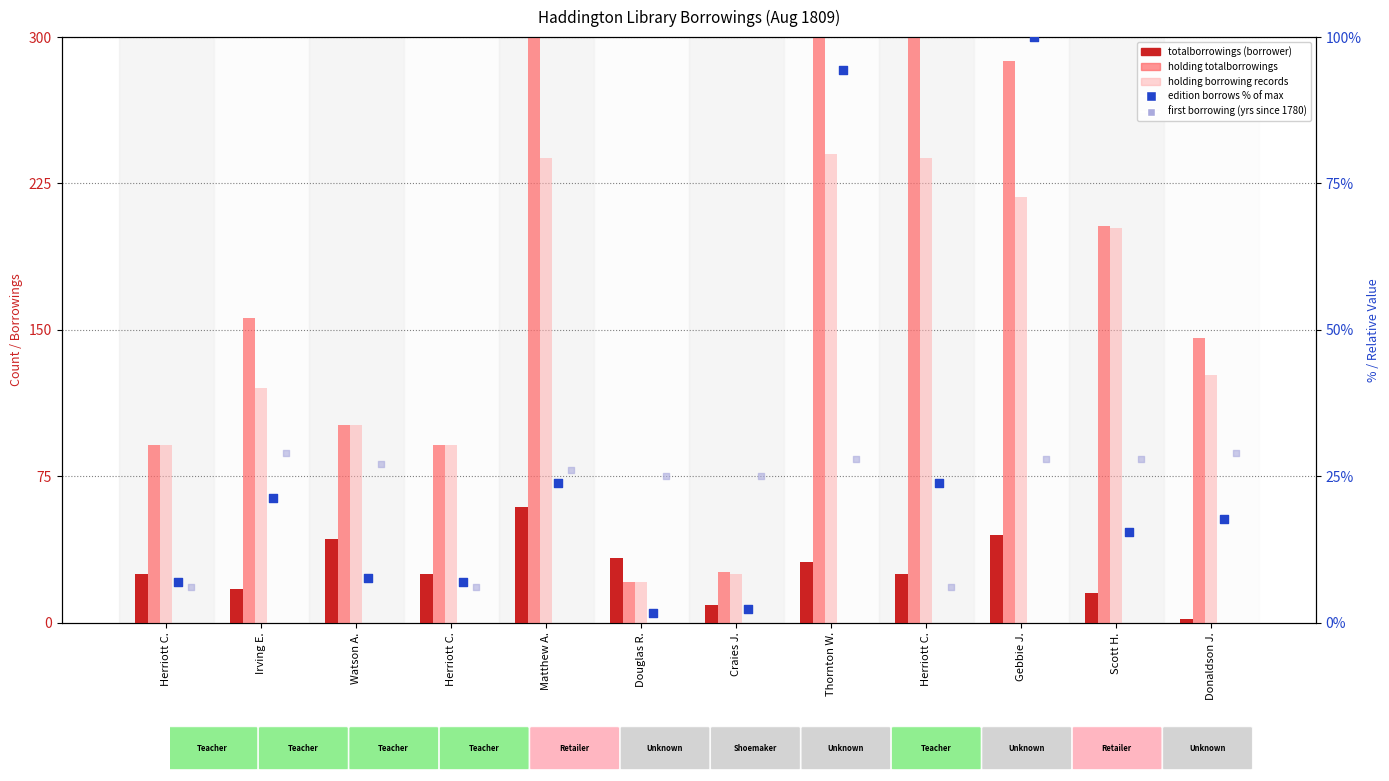

At how many categories does at least one series exceed 219?

4